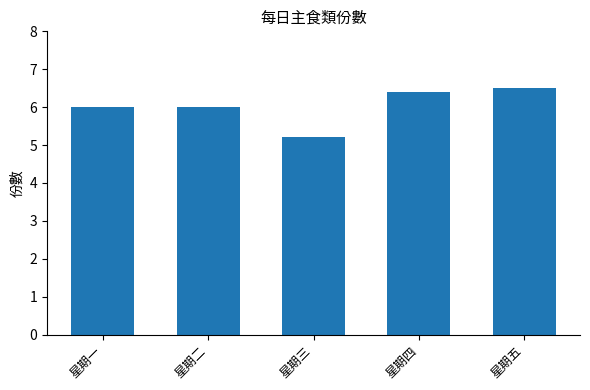

Where is the data nearest to the value 5?

星期三